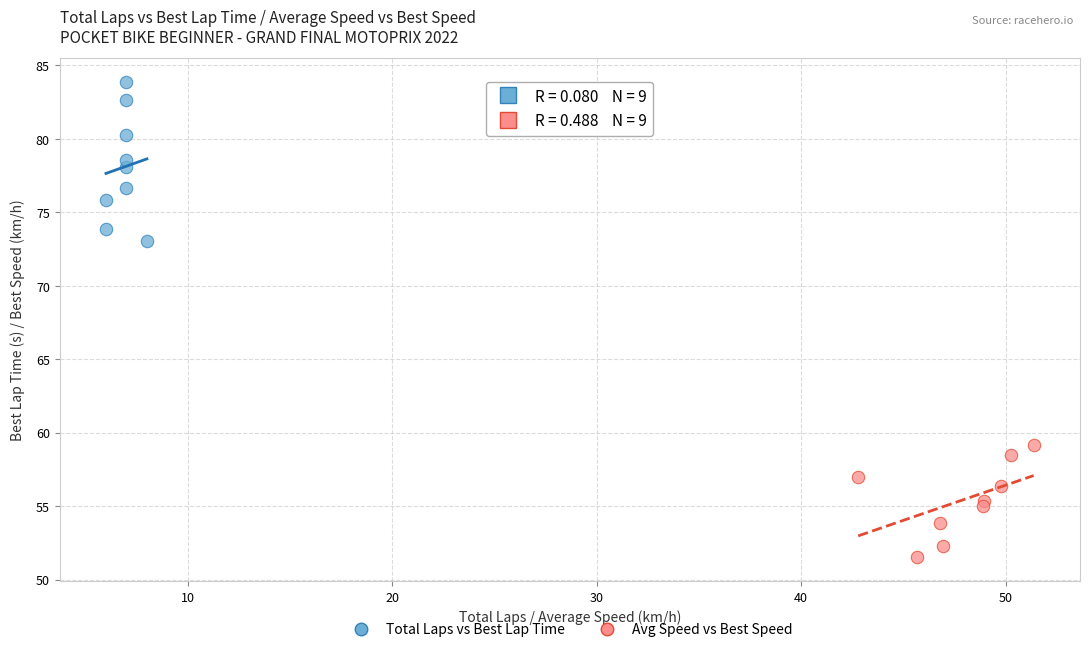

What are all the series names shown in the legend?

Total Laps vs Best Lap Time, Avg Speed vs Best Speed